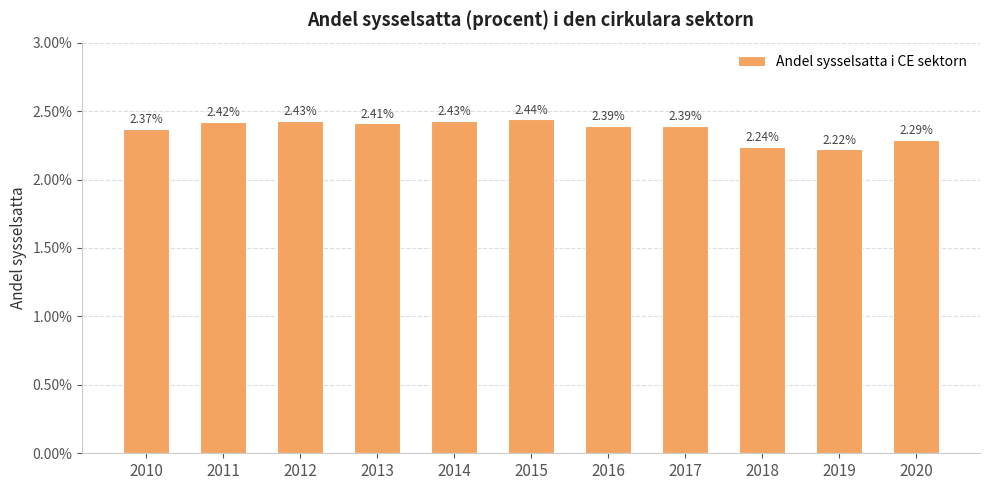

List the labels in order of value, largest first.

2015, 2012, 2014, 2011, 2013, 2016, 2017, 2010, 2020, 2018, 2019